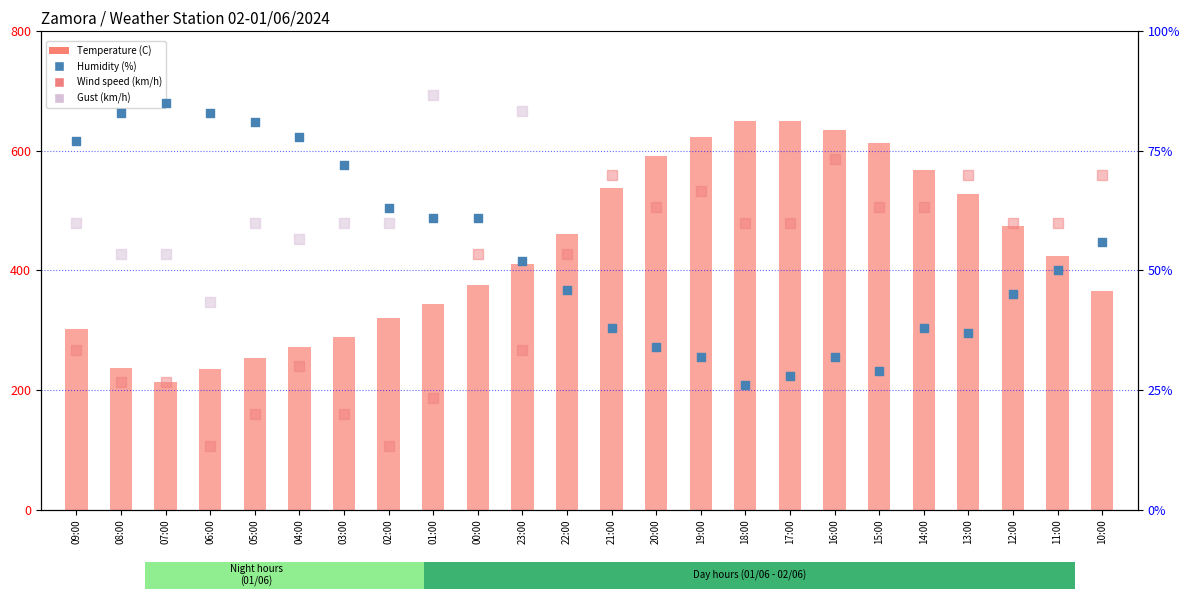

Which series reaches the maximum Y coordinate?

Gust (km/h)